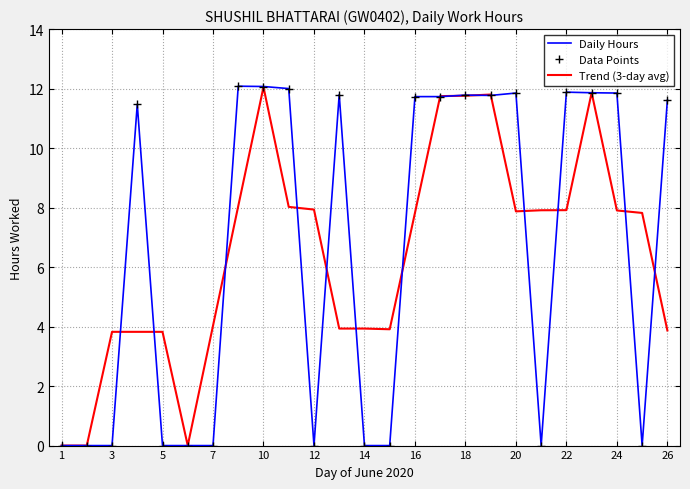

How many positive values does the Daily Hours series have?

14